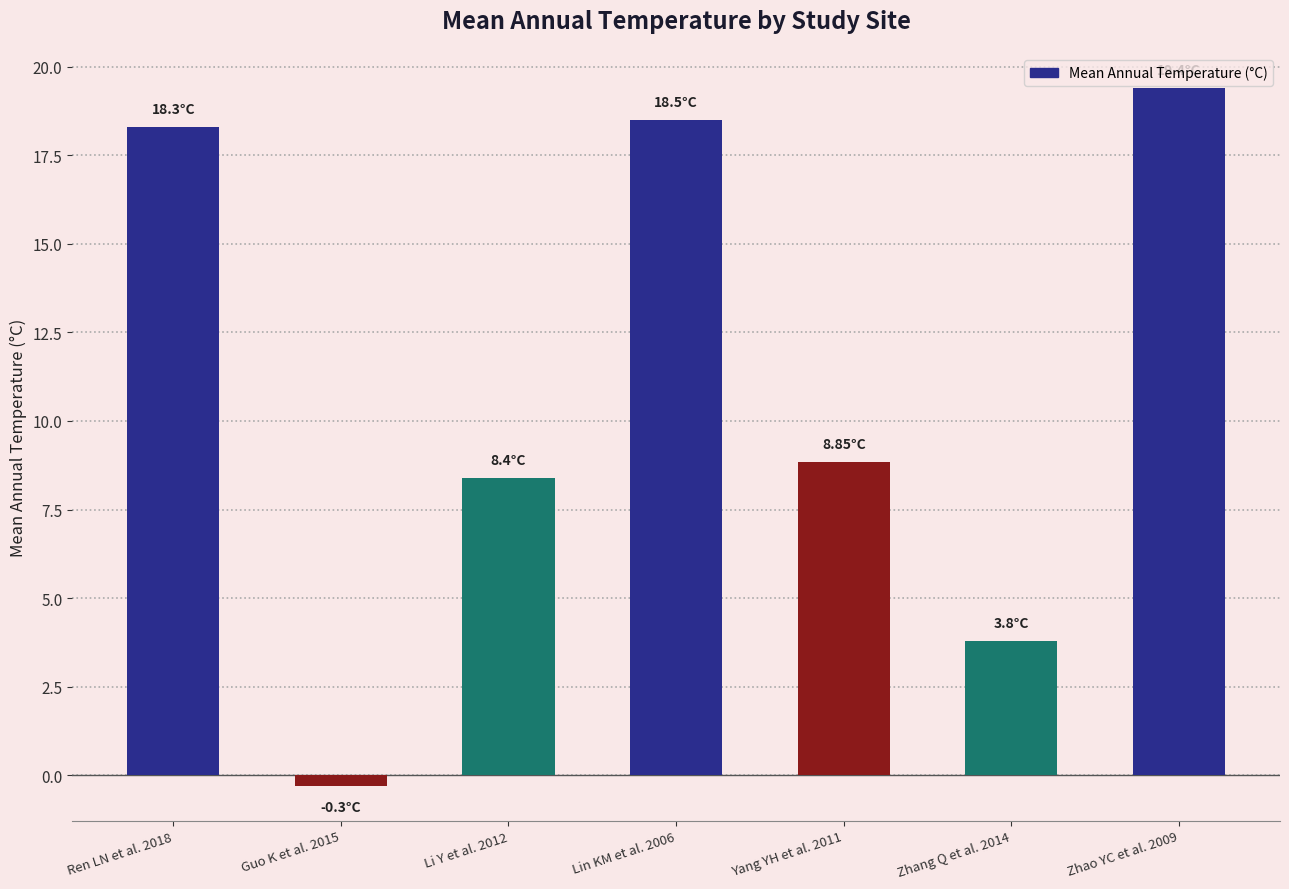

Is it true that the value at Ren LN et al. 2018 is 25.6?

False